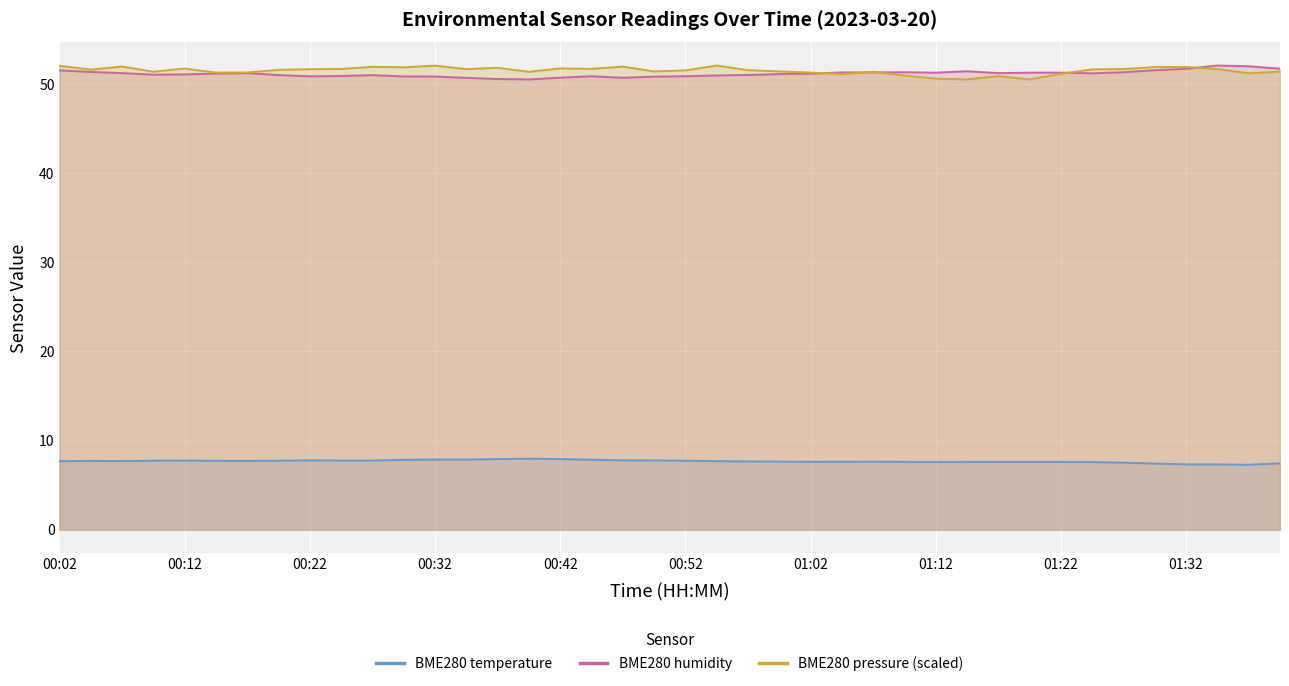

Which series has the largest range (max minus min)?

BME280_humidity